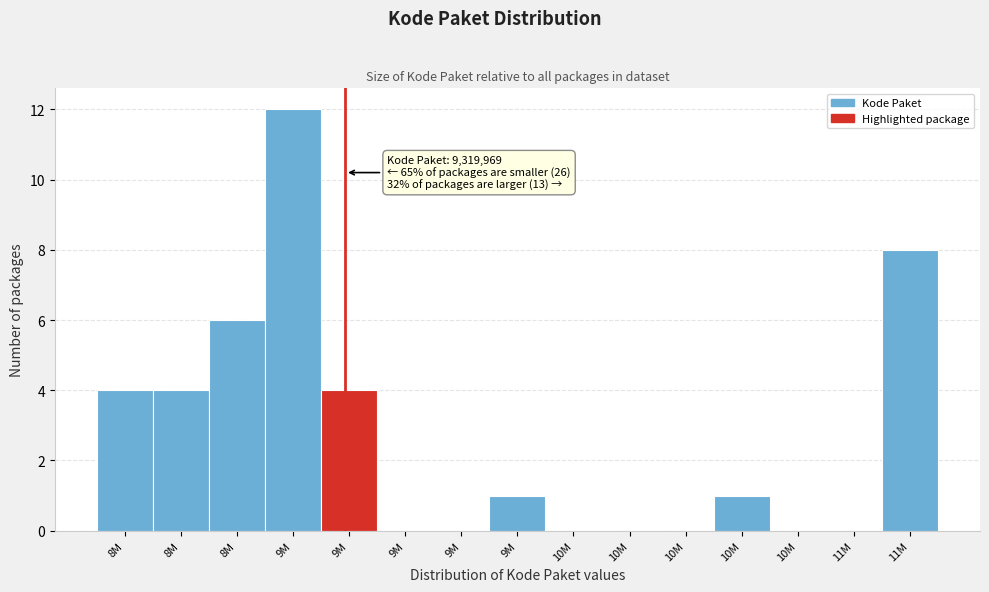

Are the bars horizontal?

No